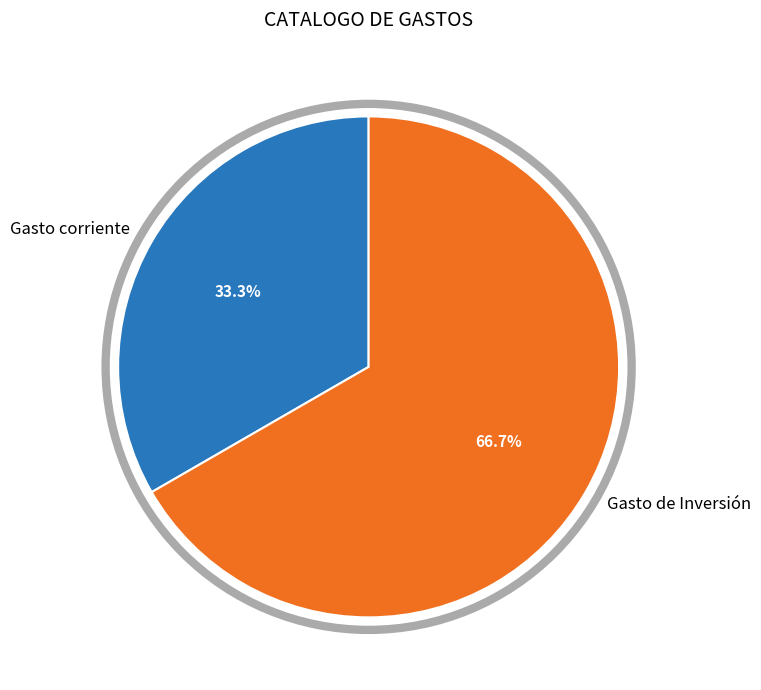

Is Gasto de Inversión the majority of the pie?

Yes